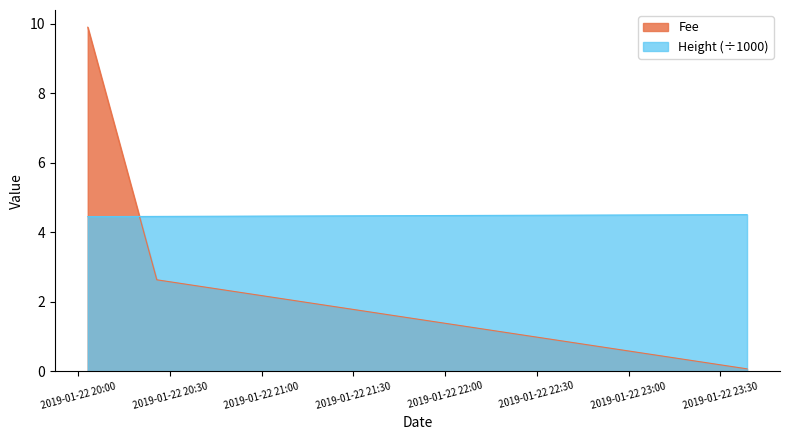

What is the sum of all Fee values?

12.6